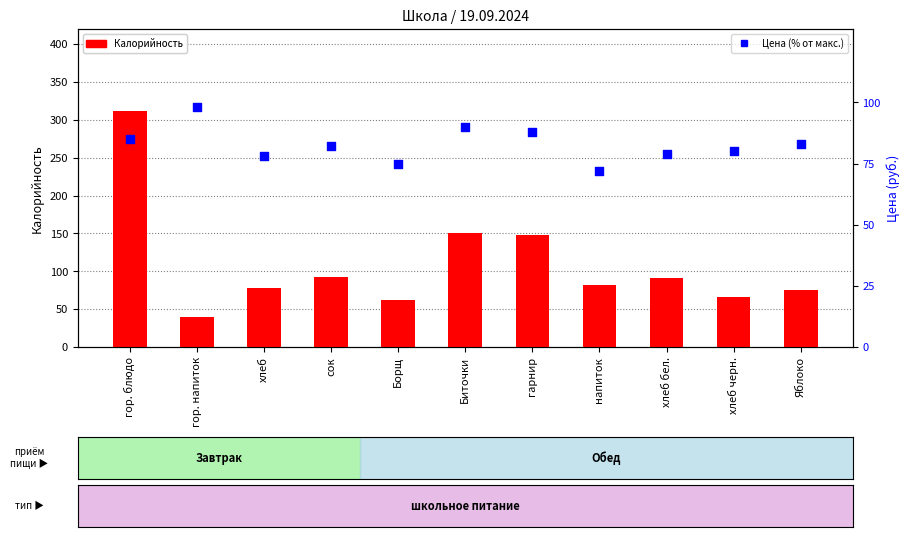

Which series contains the lowest Y value?

Калорийность